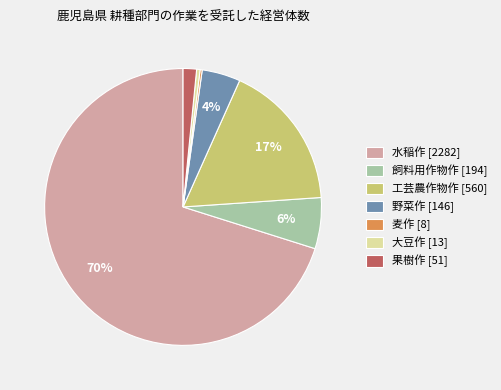

Is the sum of 果樹作 [51] and 大豆作 [13] greater than half?

No